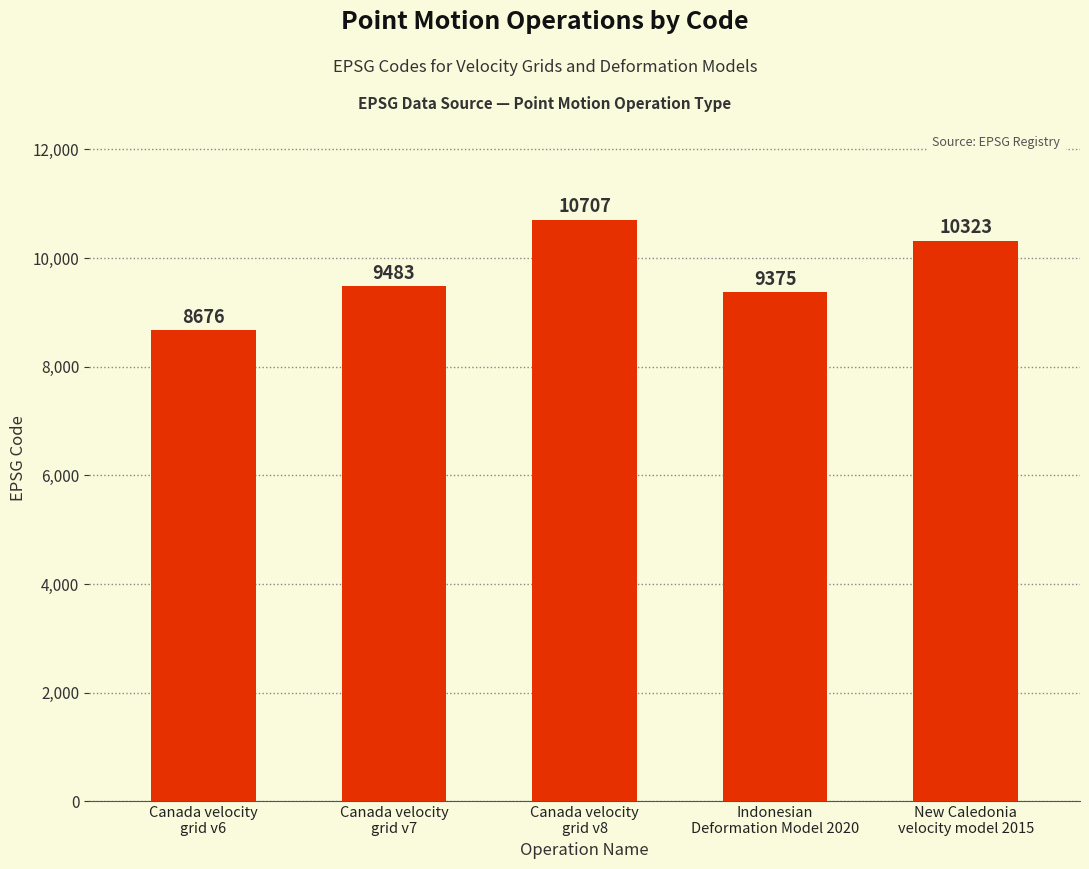

Count the number of data series in this chart.

1